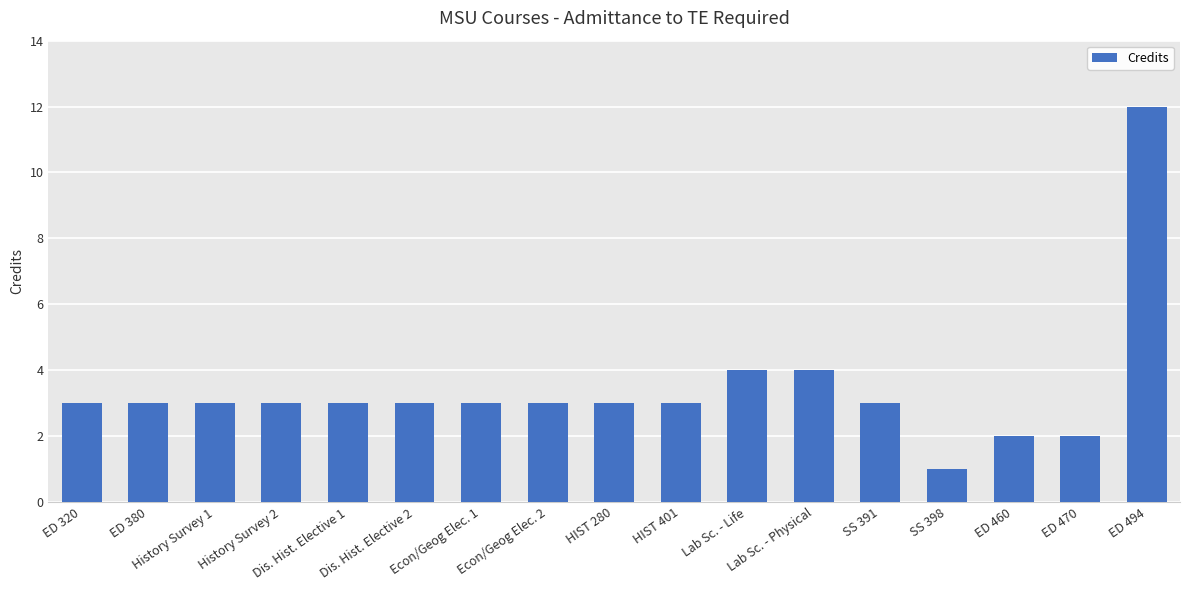

What is the difference between the second highest and minimum values?

3